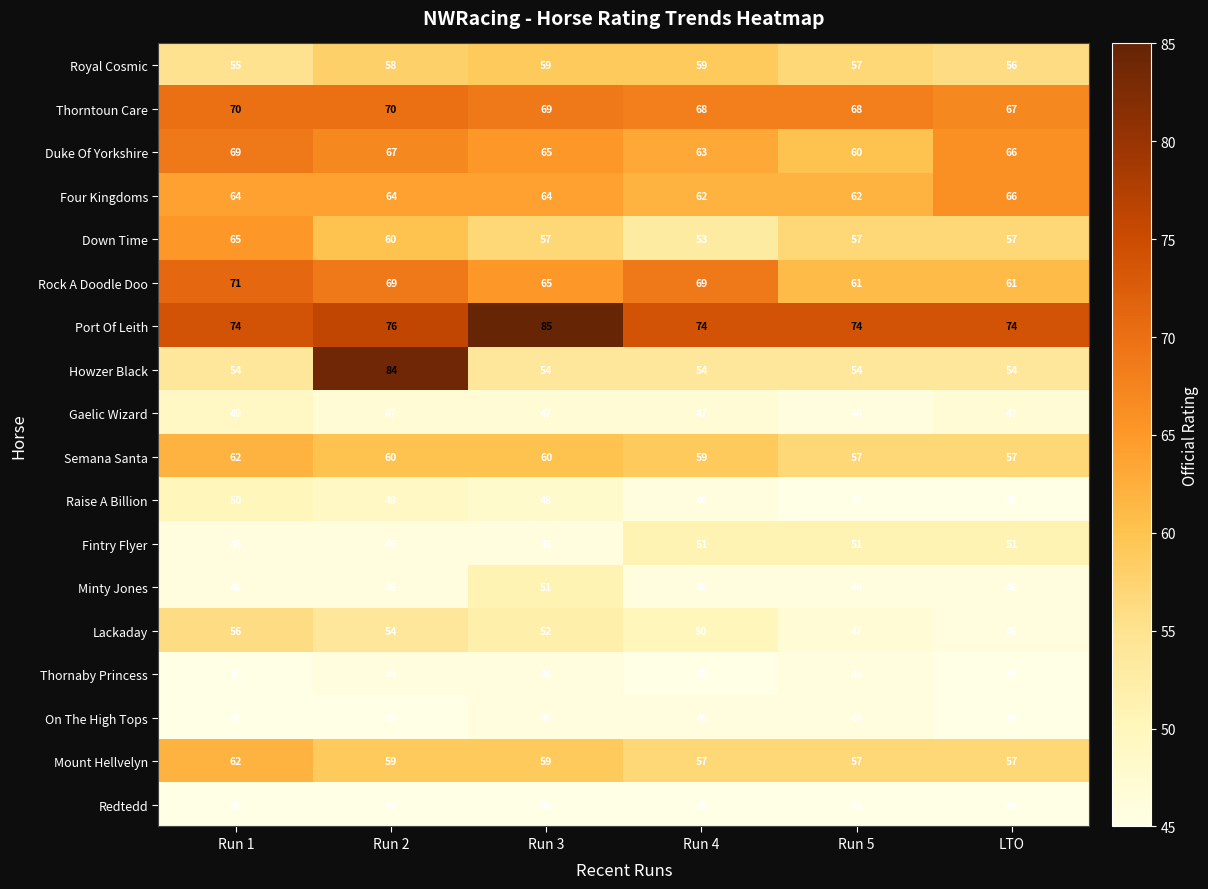

What is the minimum value shown in the chart?

45